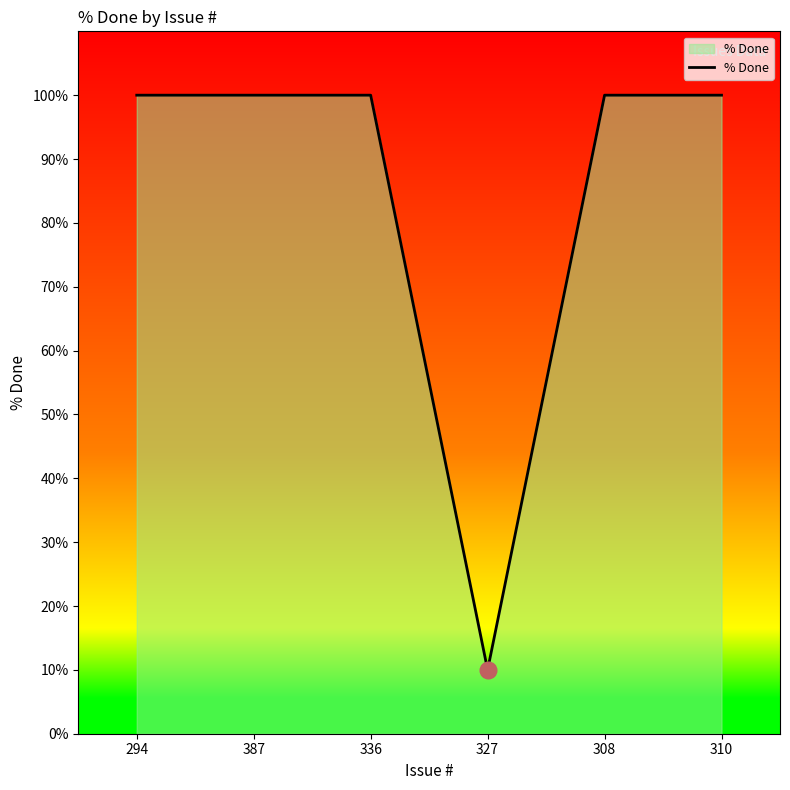

Does the chart display data point markers on the line(s)?

No